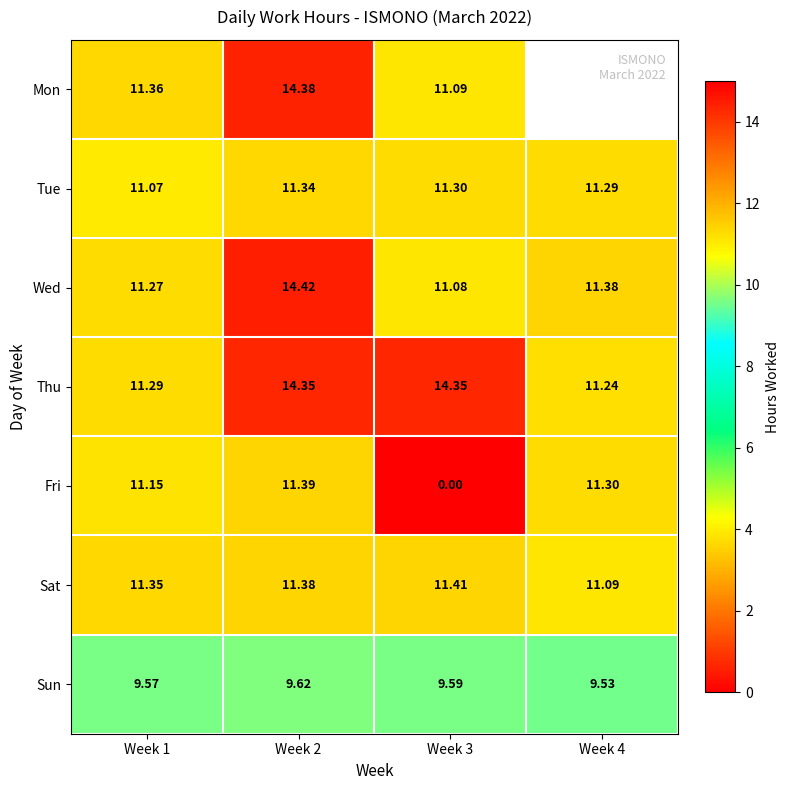

True or false: Wed has a value of 11.3 at Week 1.

True